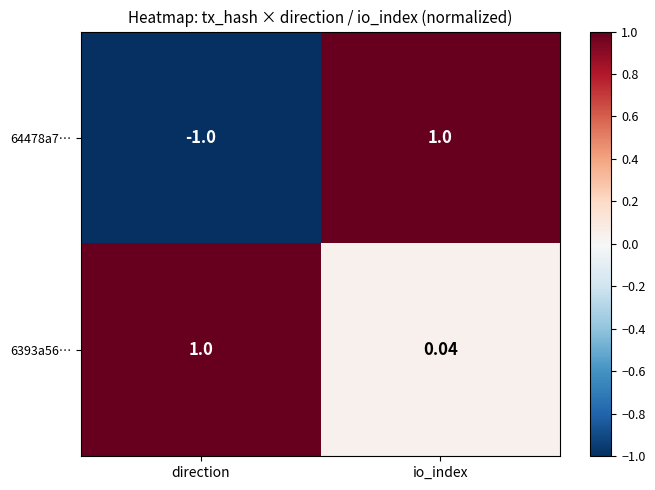

Which category has the lowest value across all series?

direction